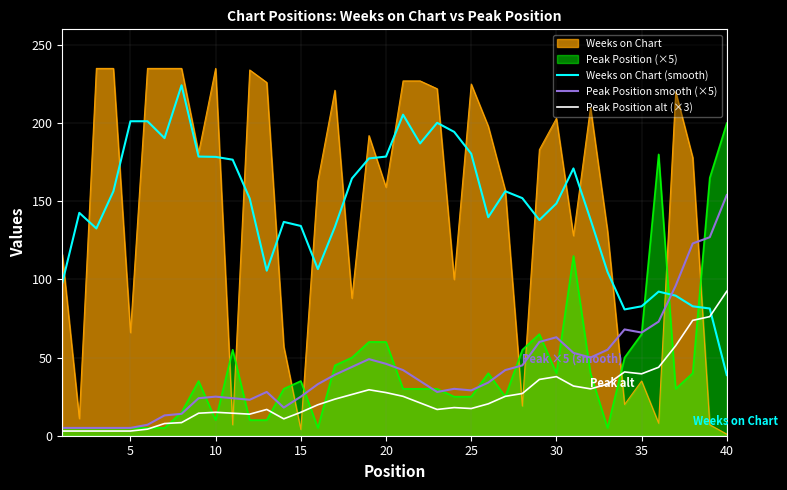

Which series has the widest spread of values?

Weeks on Chart